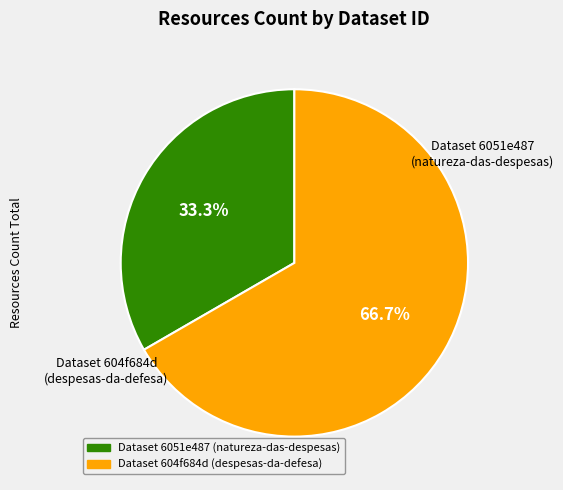

Count the number of slices in the pie.

2